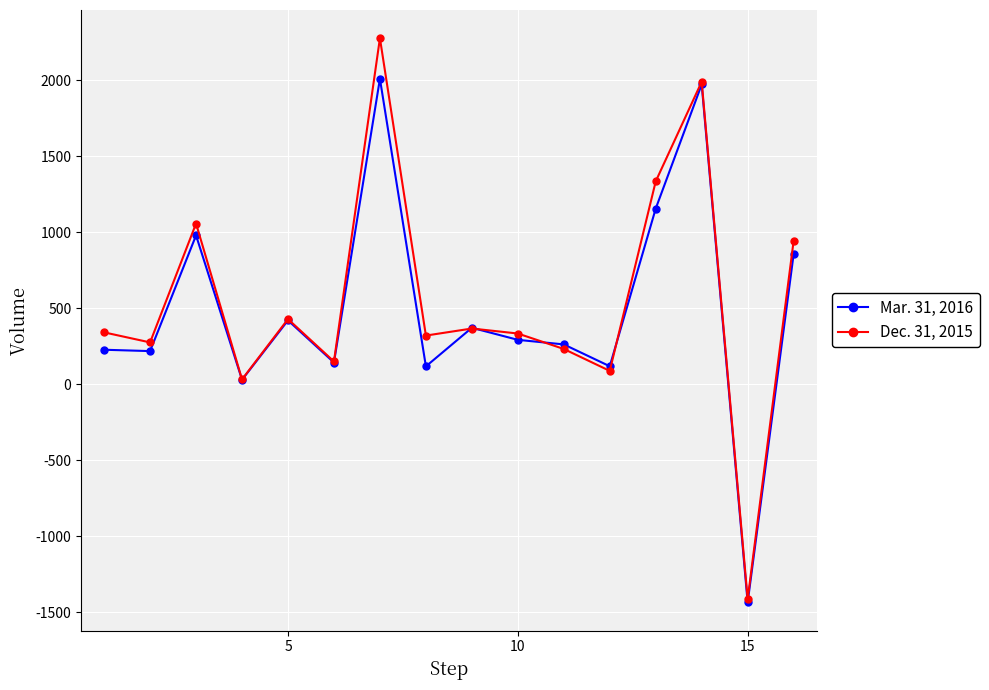

What are all the series names shown in the legend?

Mar. 31, 2016, Dec. 31, 2015